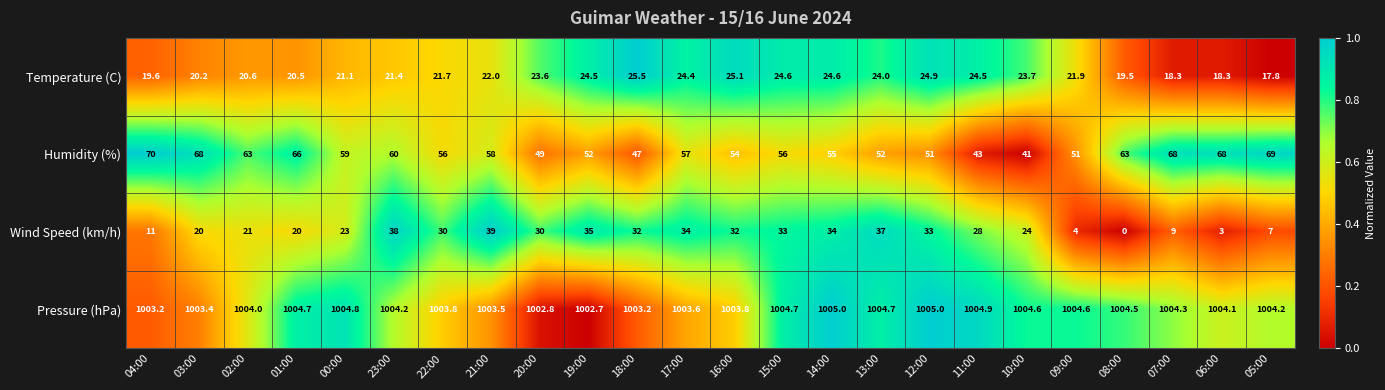

Which series has the widest spread of values?

Wind Speed (km/h)